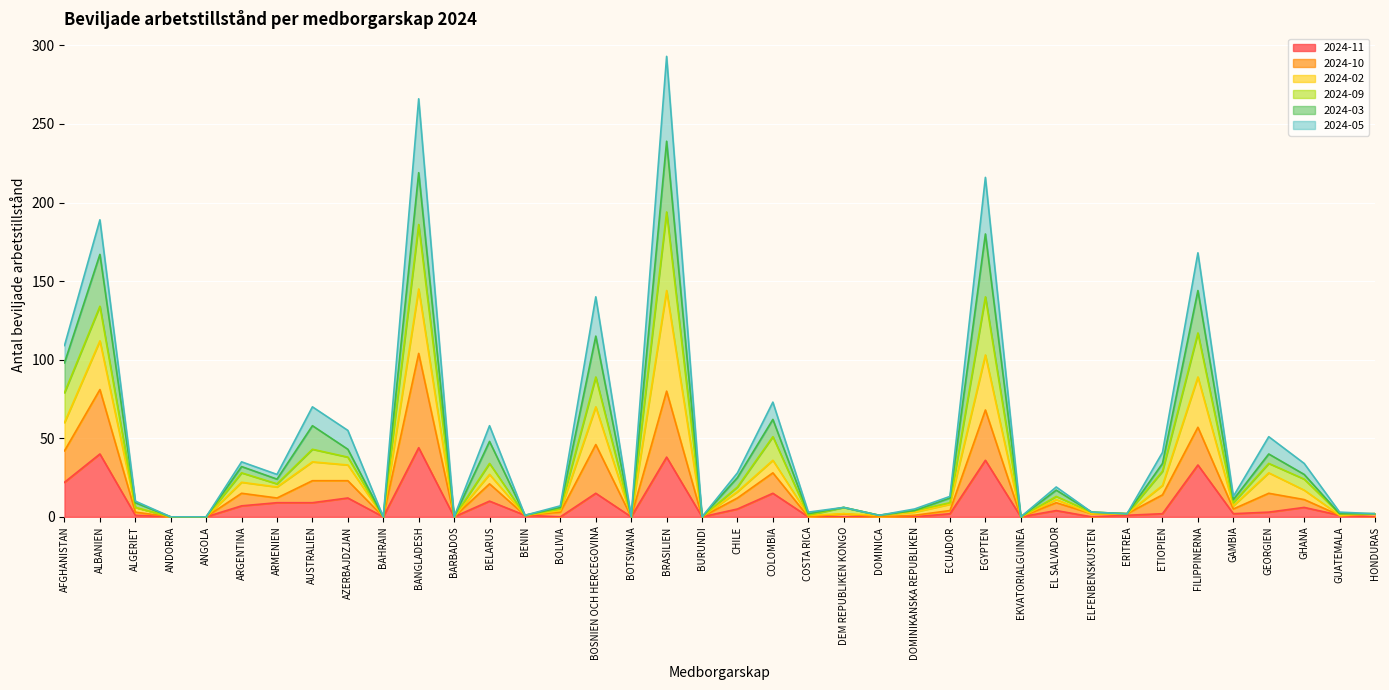

What is the value of the 2024-10 point at the 23rd from the left?

2